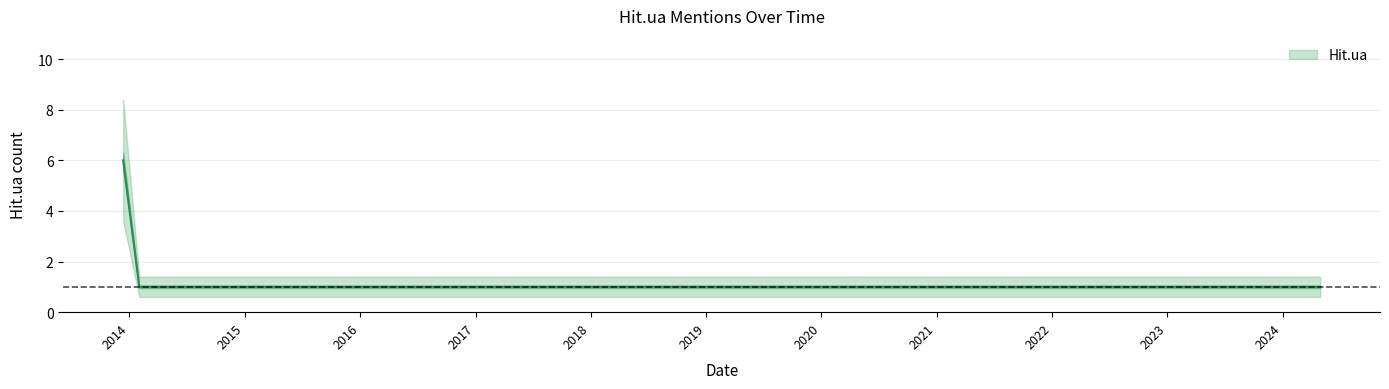

How many distinct data groups are displayed?

1